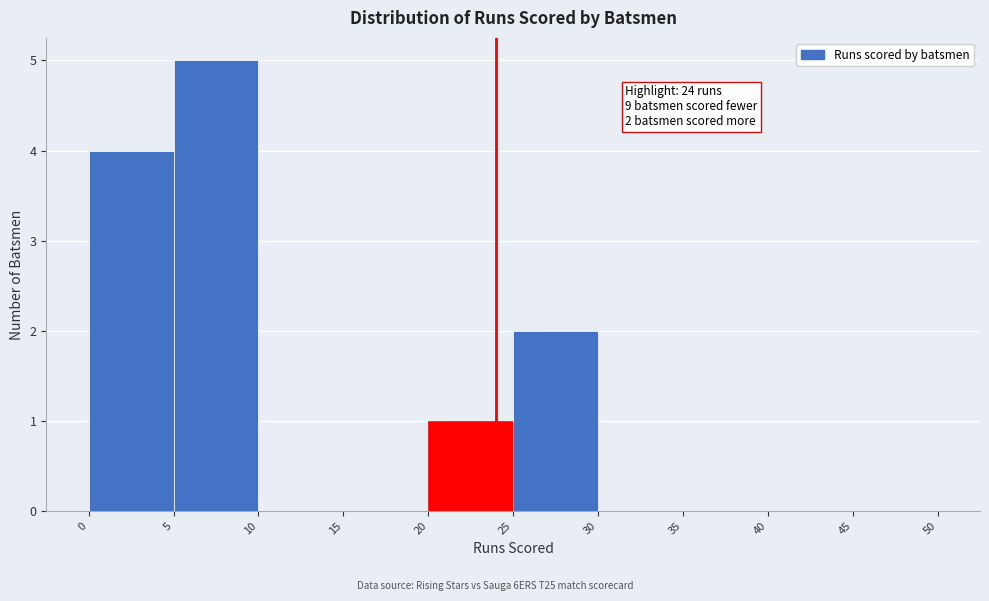

Which range on the x-axis has the tallest bar?

5 to 10